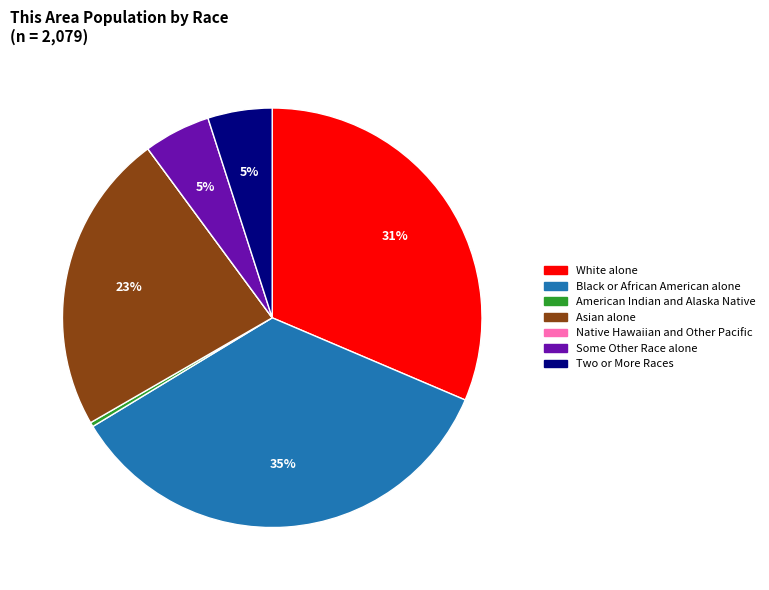

Do Two or More Races and American Indian and Alaska Native together represent more than half of the pie?

No